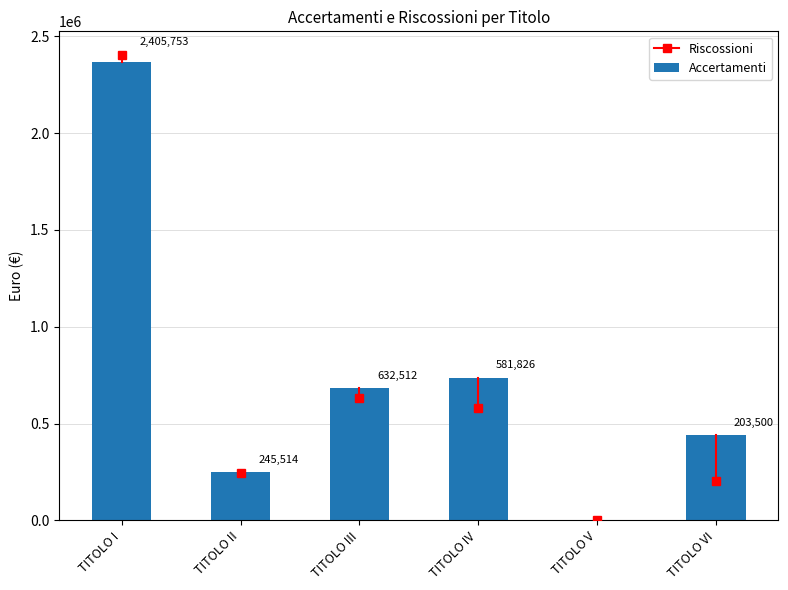

Which label corresponds to the largest value in the chart?

TITOLO I